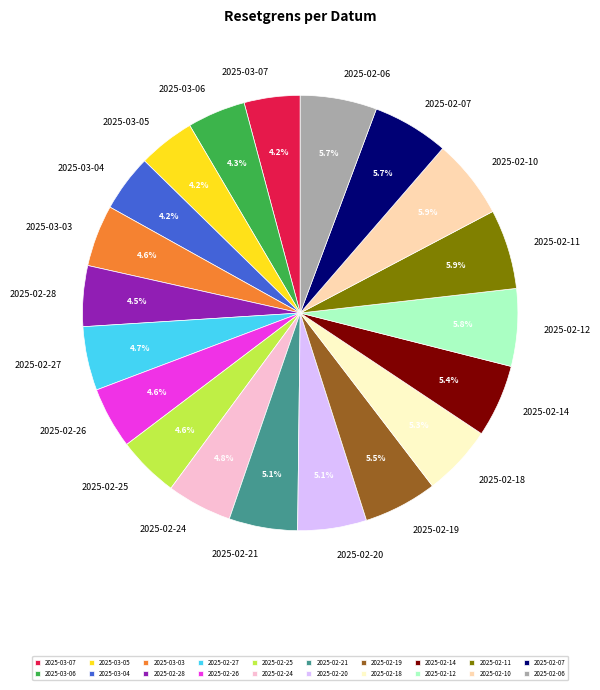

Does 2025-02-11 represent more than half of the total?

No